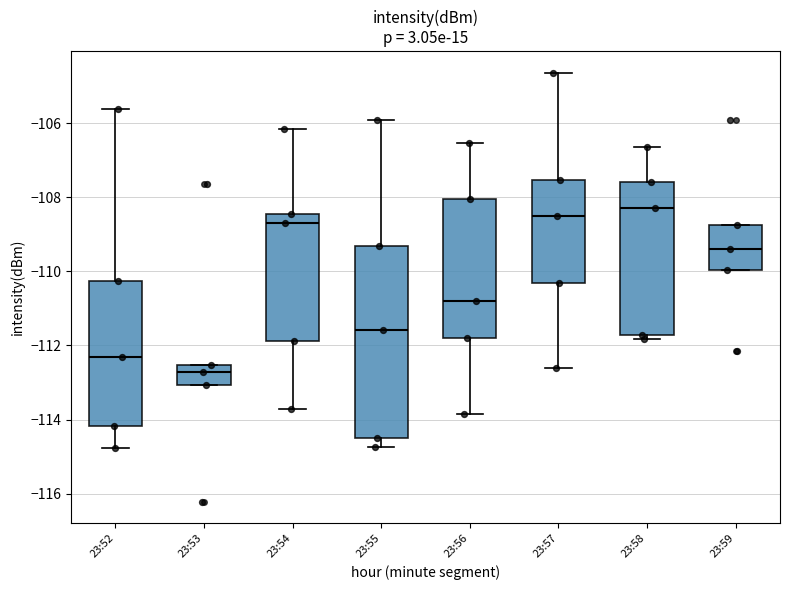

Which box's median line is the highest?

23:58